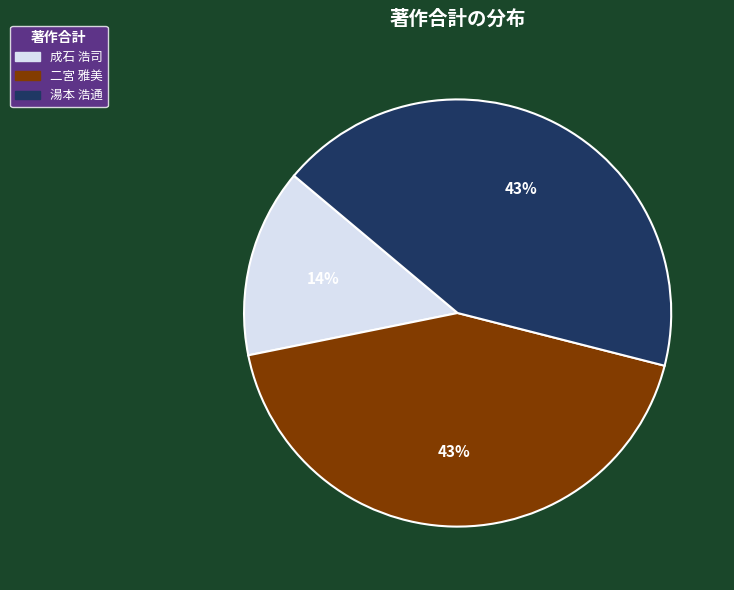

Is there a majority slice in this chart?

No